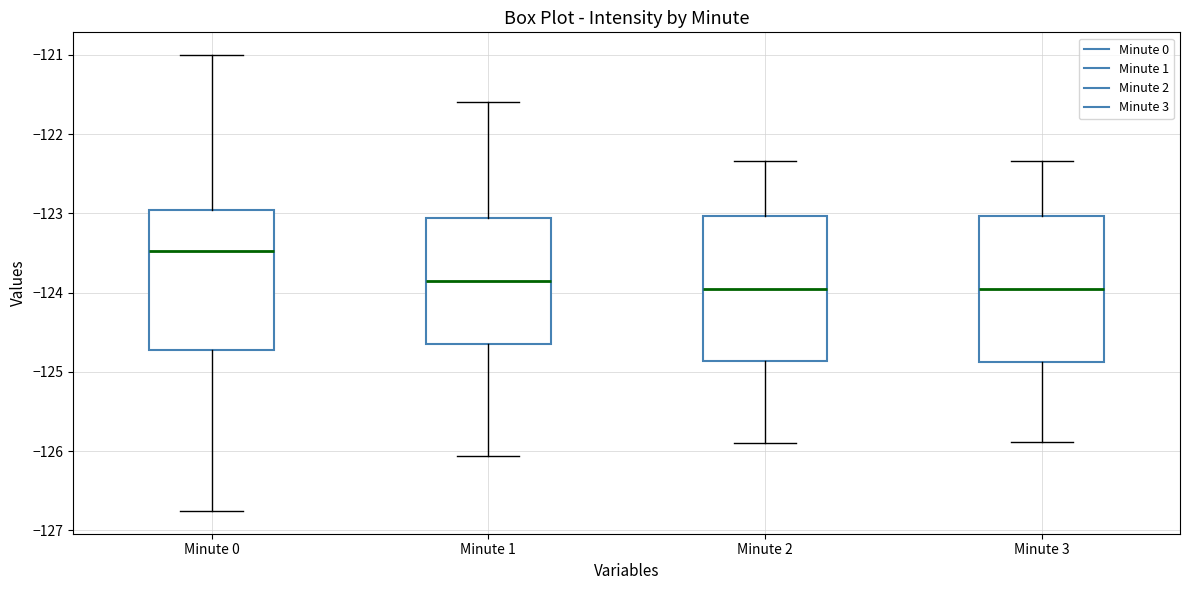

Reading left to right, transcribe this box plot: for each box, give where its median line is, the range the box spans, and where its two whiskers end, as read against the y-axis. The values are not printed on the chart, so give them approximately, as read against the axis.

Minute 0: median -123.5, box -124.7 to -123.0, whiskers -126.8 to -121.0
Minute 1: median -123.9, box -124.7 to -123.1, whiskers -126.1 to -121.6
Minute 2: median -124.0, box -124.9 to -123.0, whiskers -125.9 to -122.3
Minute 3: median -124.0, box -124.9 to -123.0, whiskers -125.9 to -122.3